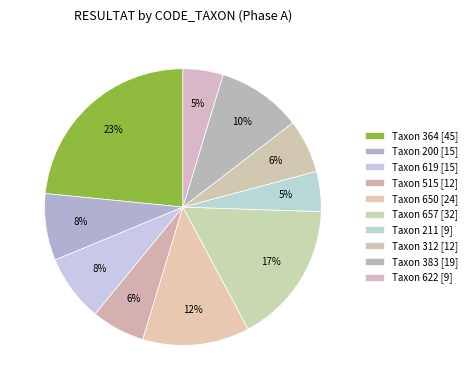

Which category has the biggest portion of the pie?

Taxon 364 [45]